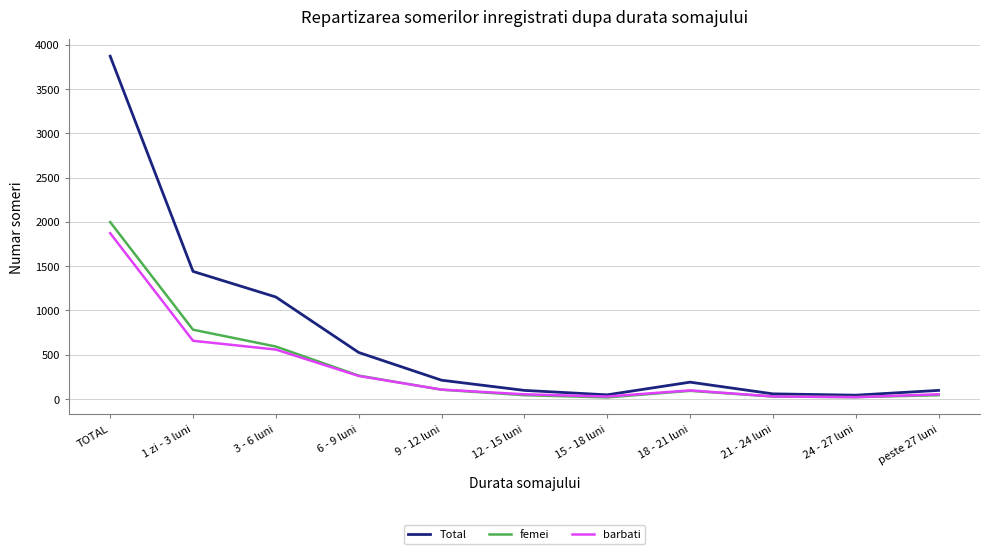

What are all the series names shown in the legend?

Total, femei, barbati